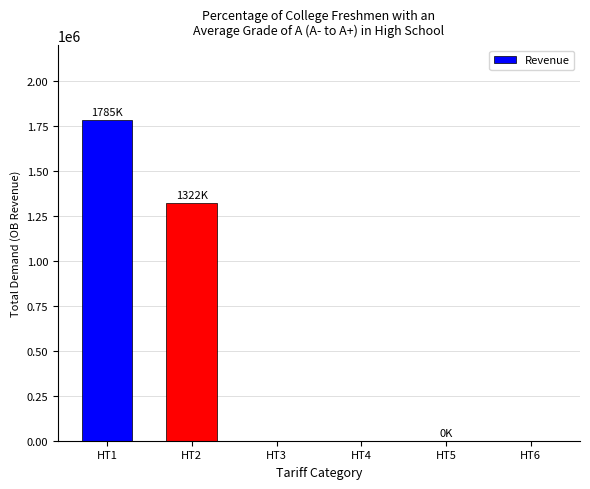

What is the greatest value displayed?

1784595.0